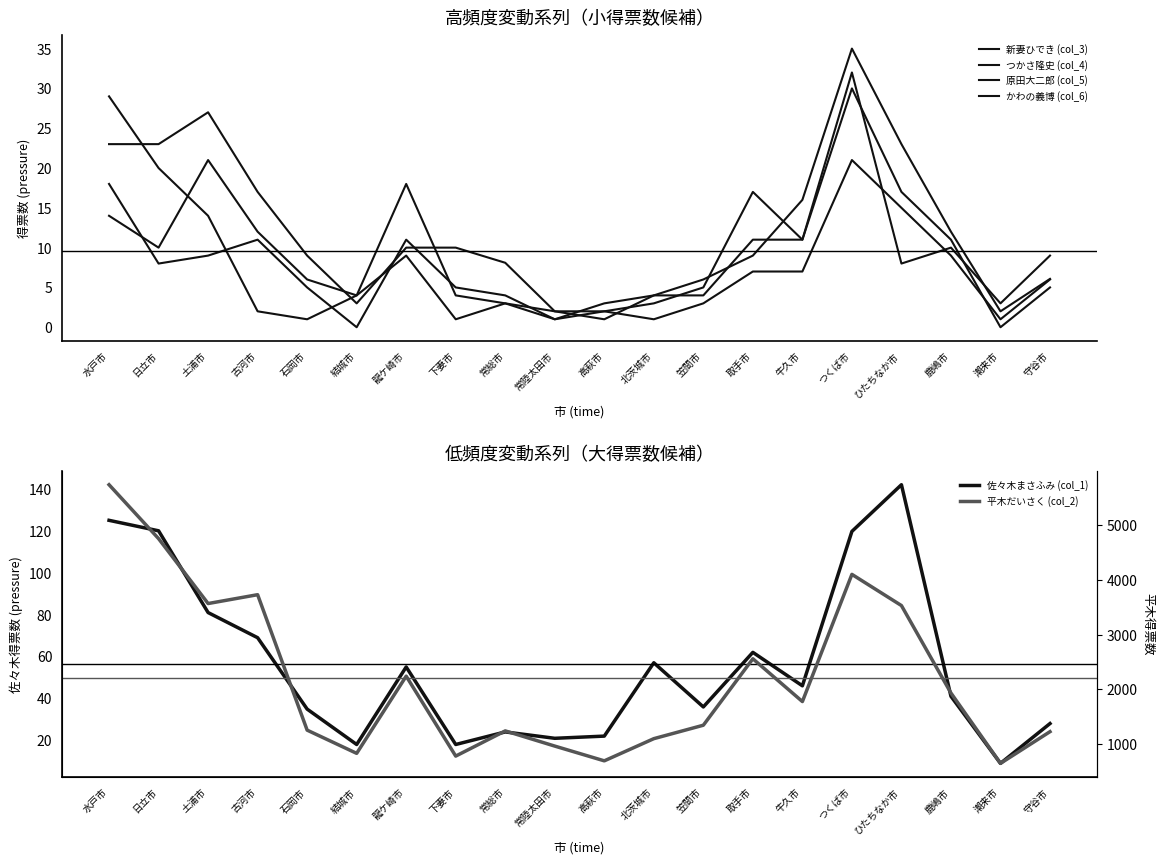

At which label is 新妻ひでき (col_3) closest to 10?

土浦市